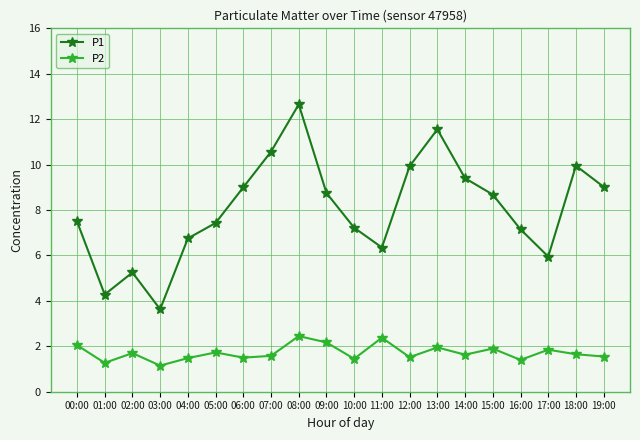

Which series has the largest range (max minus min)?

P1